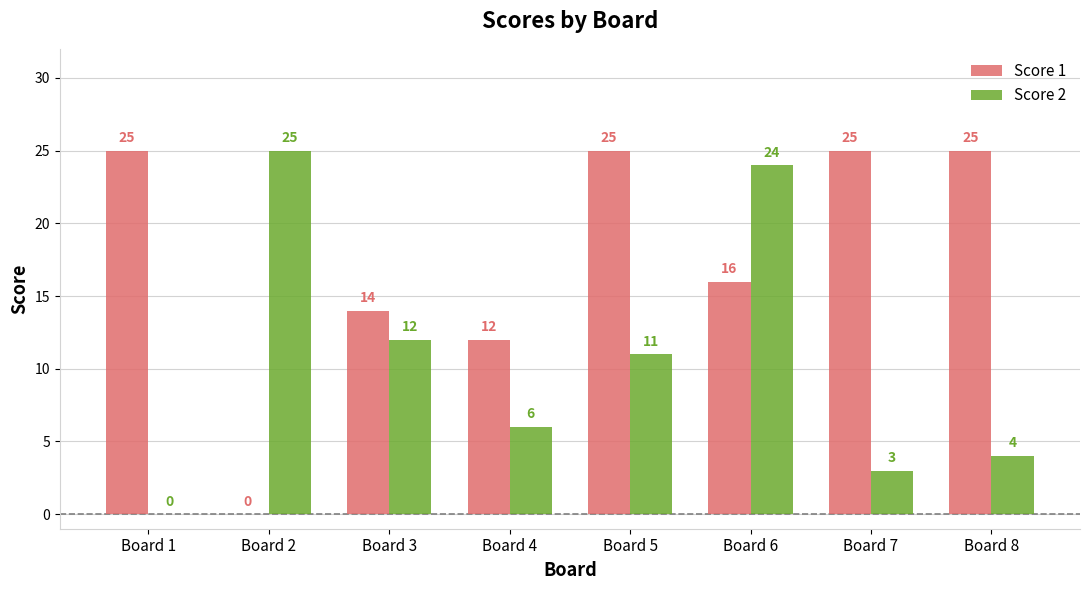

Are the bars grouped side by side (vs. stacked)?

Yes